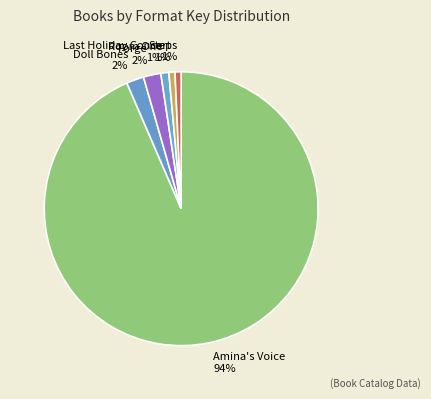

True or false: Doll Bones accounts for 12% of the total.

False